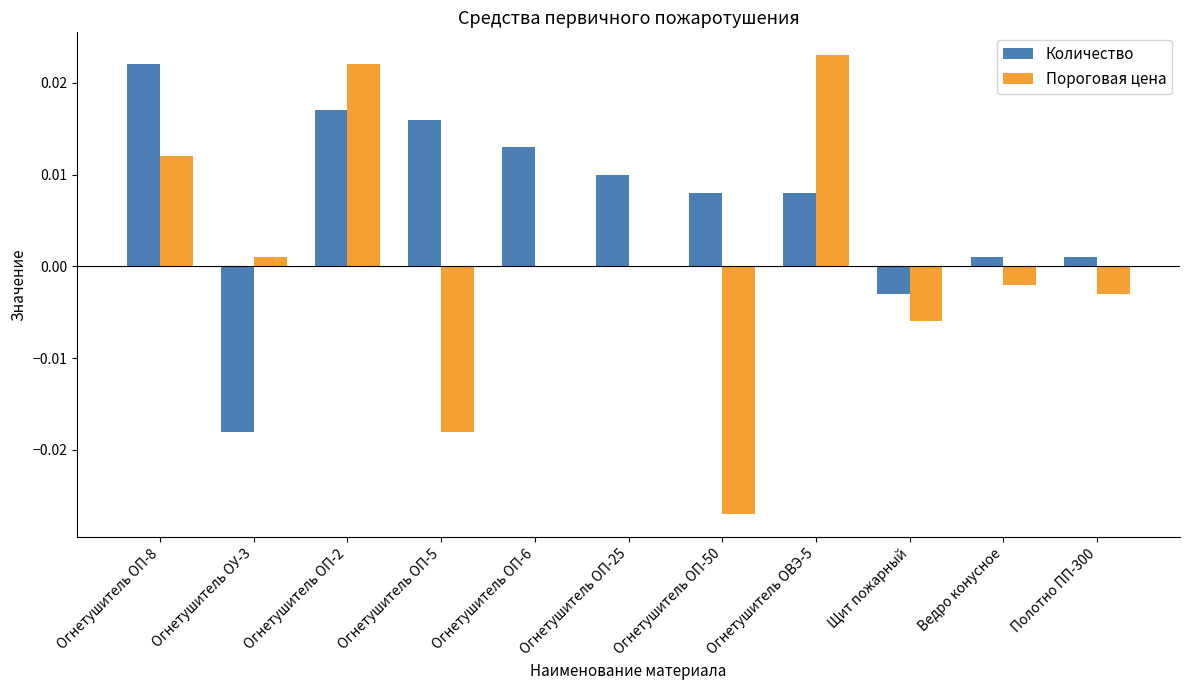

Are the bars horizontal?

No